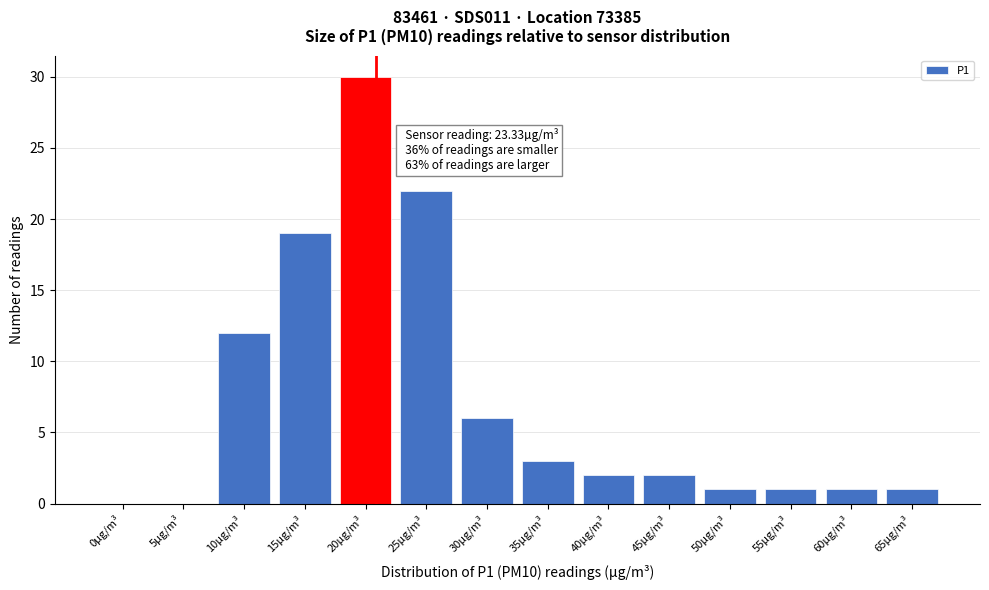

Reading right to left, extract all data points from this chart.

65µg/m³=1	60µg/m³=1	55µg/m³=1	50µg/m³=1	45µg/m³=2	40µg/m³=2	35µg/m³=3	30µg/m³=6	25µg/m³=22	20µg/m³=30	15µg/m³=19	10µg/m³=12	5µg/m³=0	0µg/m³=0